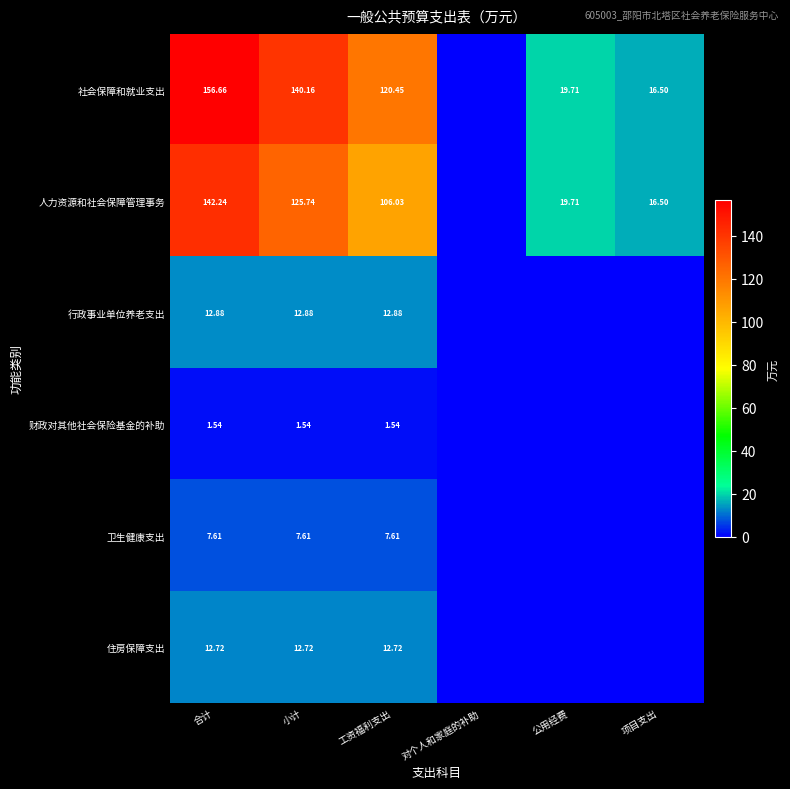

Is the value of 人力资源和社会保障管理事务 at 项目支出 greater than the value of 住房保障支出 at 工资福利支出?

Yes